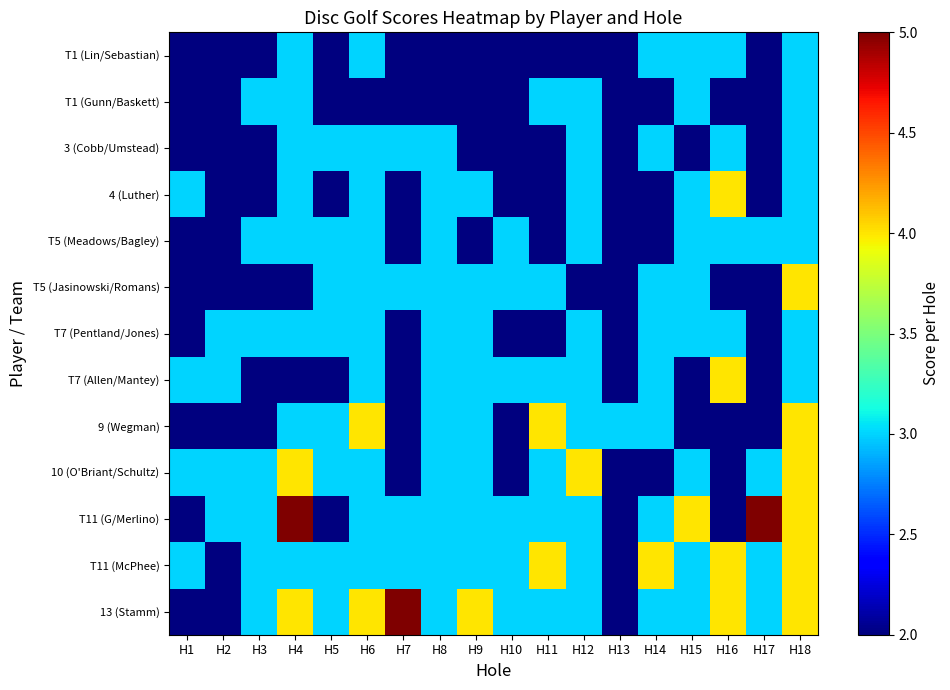

What is the difference between the highest and lowest values at H2?

1